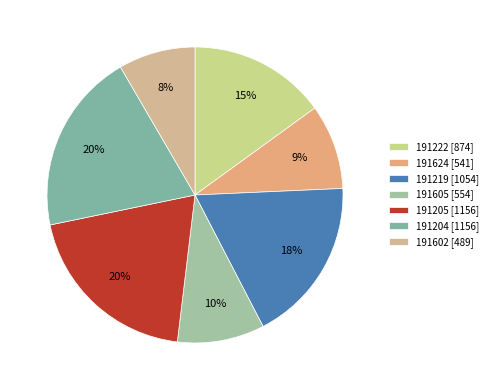

How many segments does this pie chart have?

7